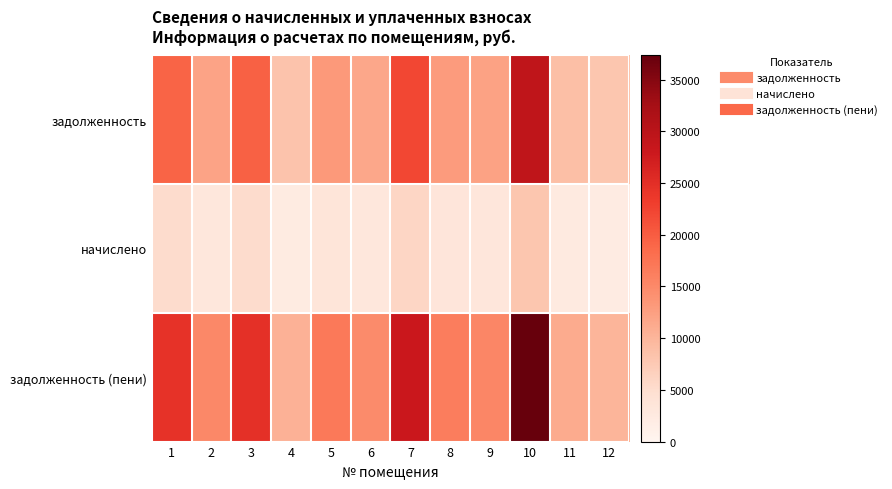

Which series changed the most between 5 and 10?

задолженность (пени)